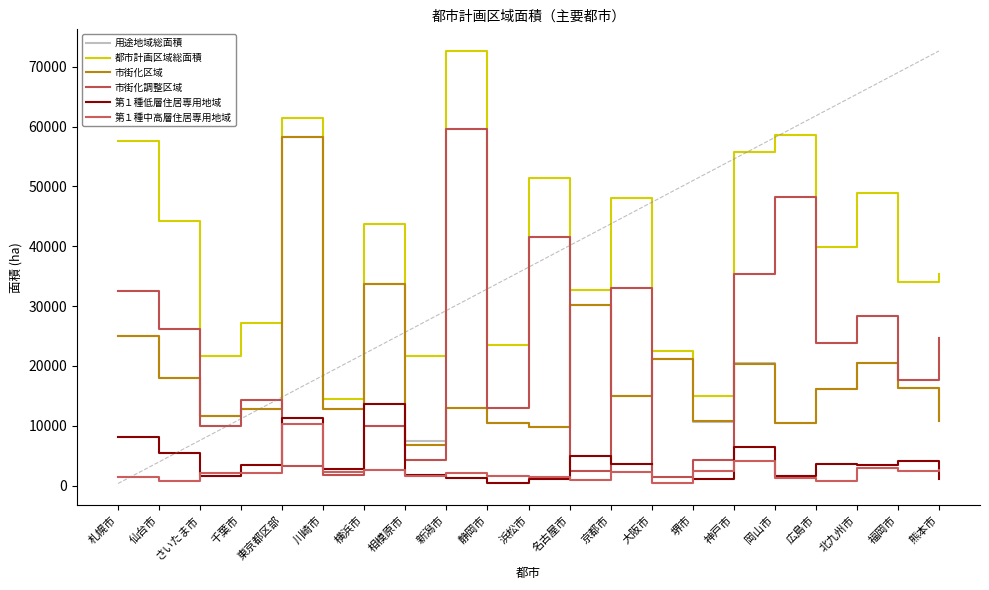

In 都市計画区域総面積, how many points are lower than both neighbors (excluding endpoints)?

8